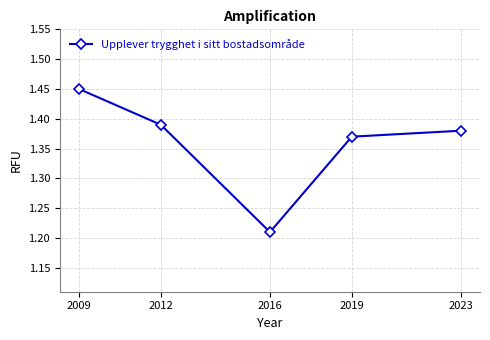

What is the sum of the values at 2012 and 2023?

2.8